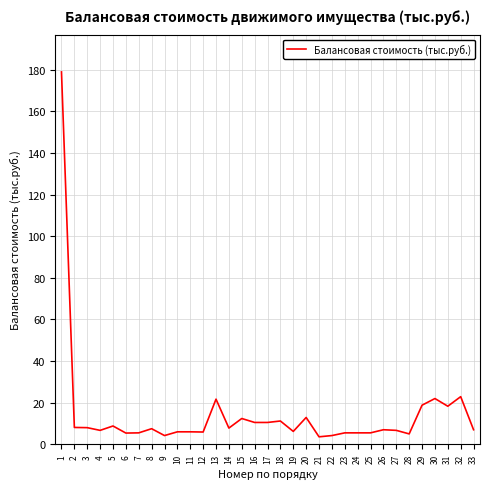

How many lines are shown in the chart?

1